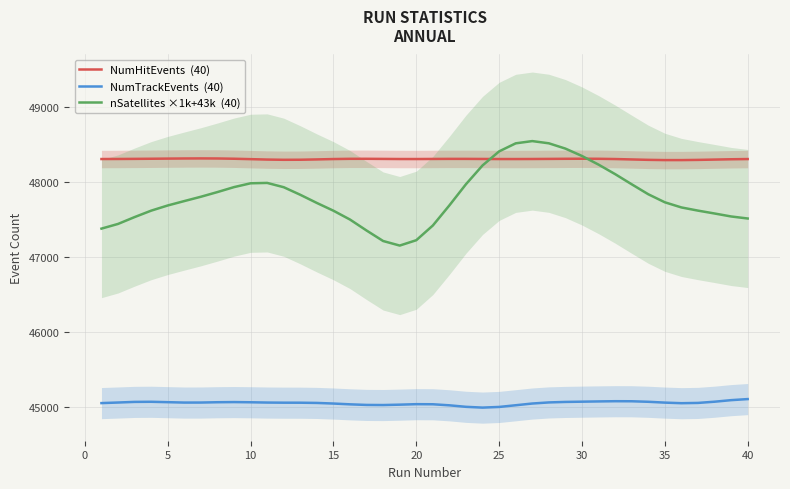

Is it true that NumTrackEvents  (40) equals 45060.5 at 5?

True